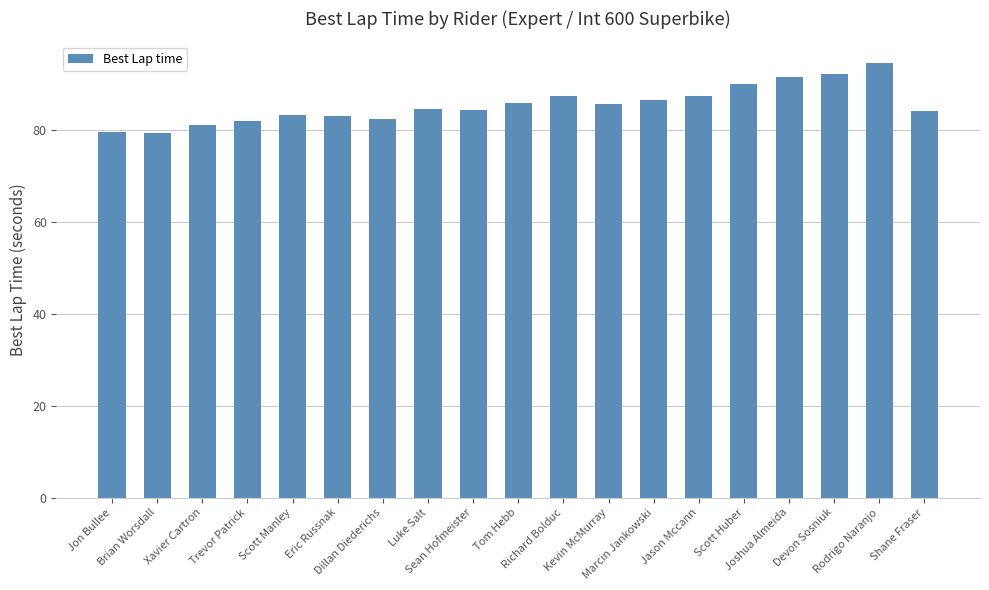

What is the label of the 17th bar from the right?

Xavier Cartron